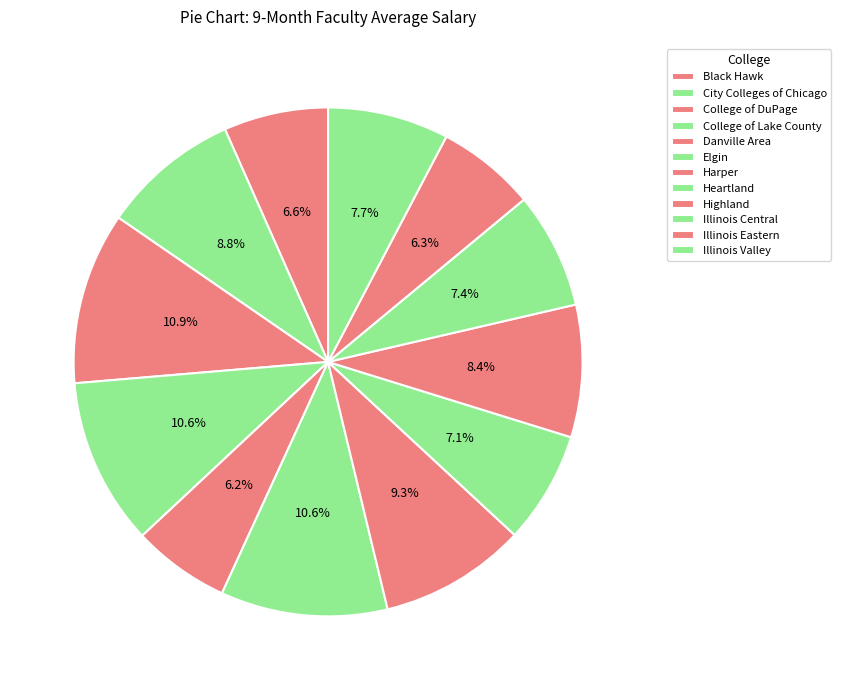

Rank the categories by value from highest to lowest.

College of DuPage, College of Lake County, Elgin, Harper, City Colleges of Chicago, Highland, Illinois Valley, Illinois Central, Heartland, Black Hawk, Illinois Eastern, Danville Area